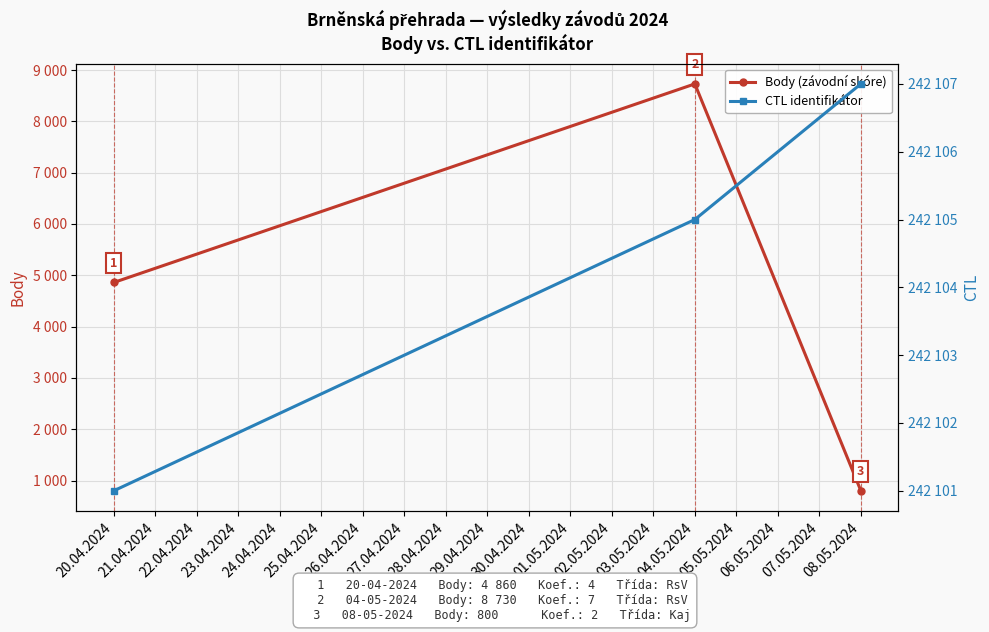

The value of CTL identifikátor at 04.05.2024 is 342940. True or false?

False